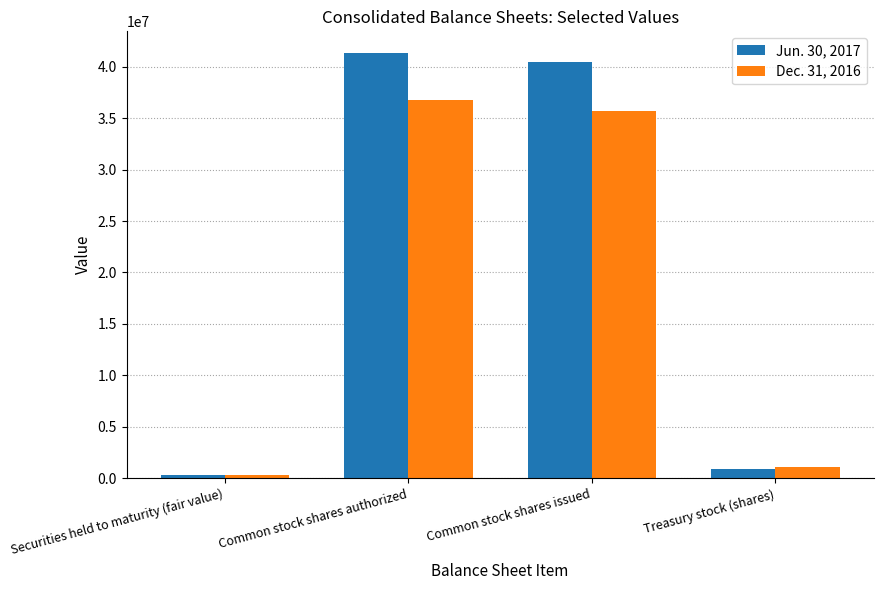

Reading left to right, list all the values displayed in this chart.

Jun. 30, 2017: 358398	41369819	40427624	942195
Dec. 31, 2016: 337680	36732129	35672817	1059312